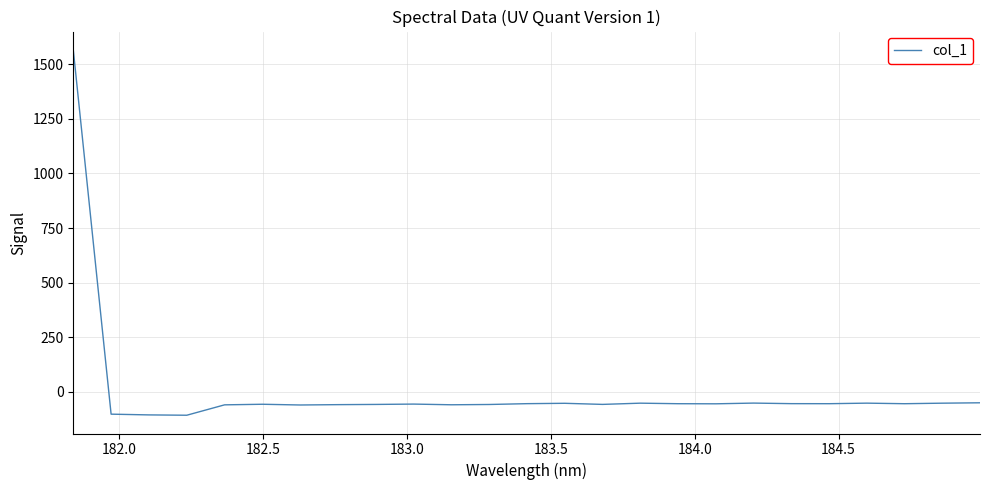

Count the number of values greater than -54.

12